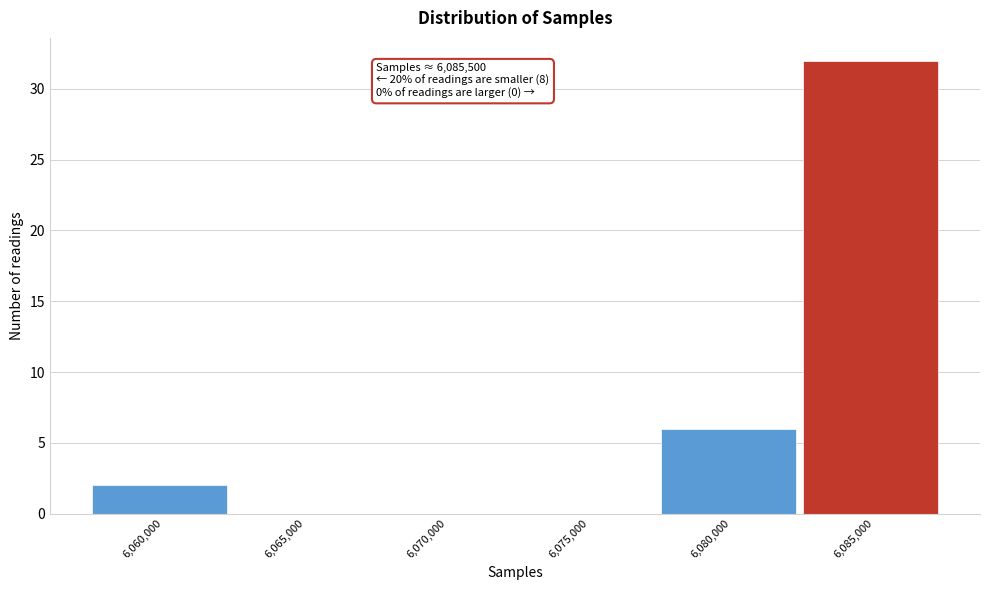

Reading left to right, what are all the values shown in this chart?

6,060,000=2	6,065,000=0	6,070,000=0	6,075,000=0	6,080,000=6	6,085,000=32